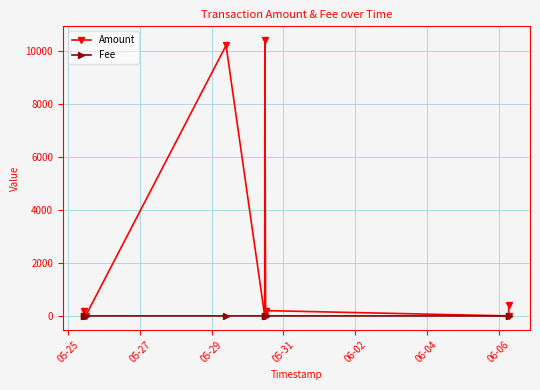

Count the number of categories in the chart.

11